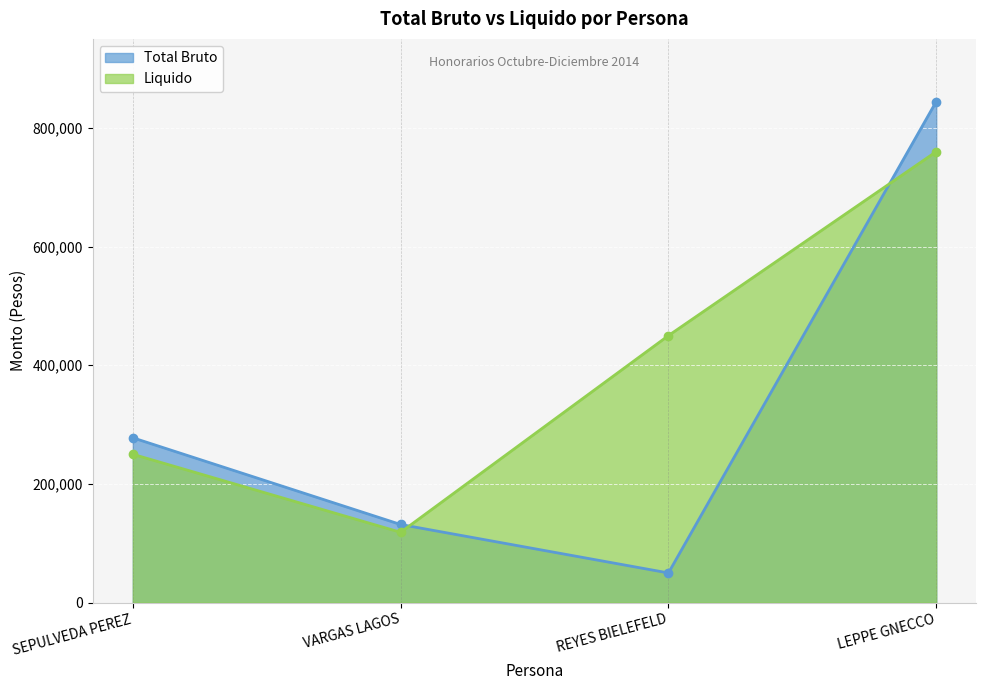

What is the minimum value shown in the chart?

50000